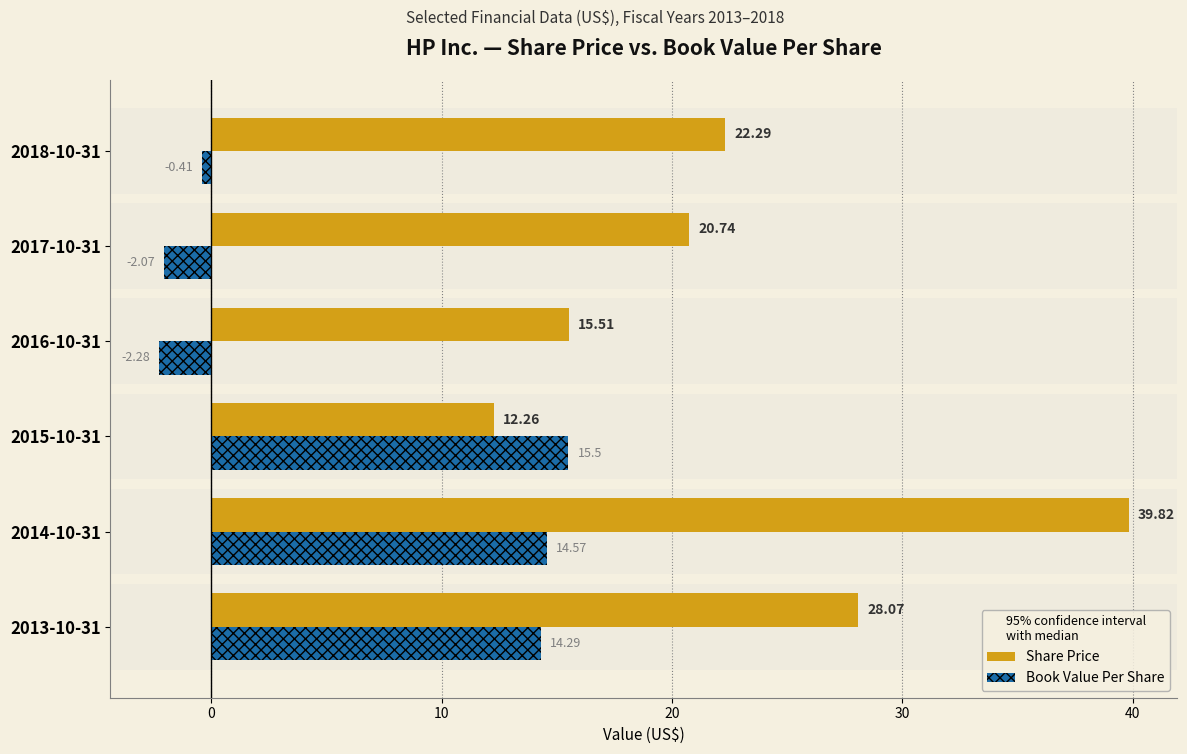

What is the maximum value for Share Price?

39.8